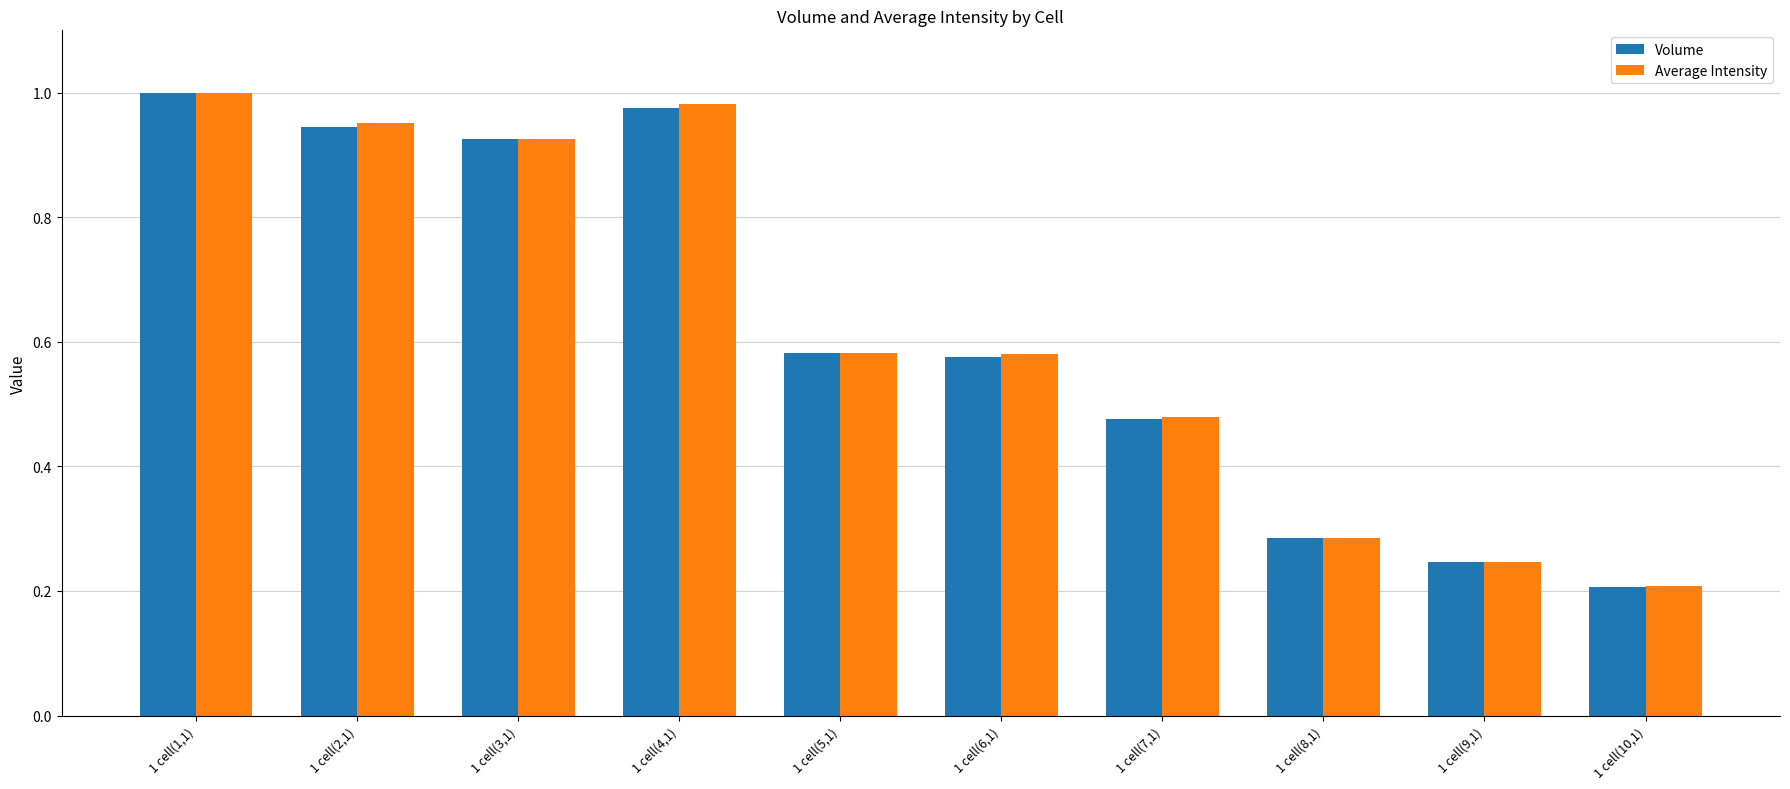

True or false: Average Intensity has a value of 0.9 at 1 cell(5,1).

False